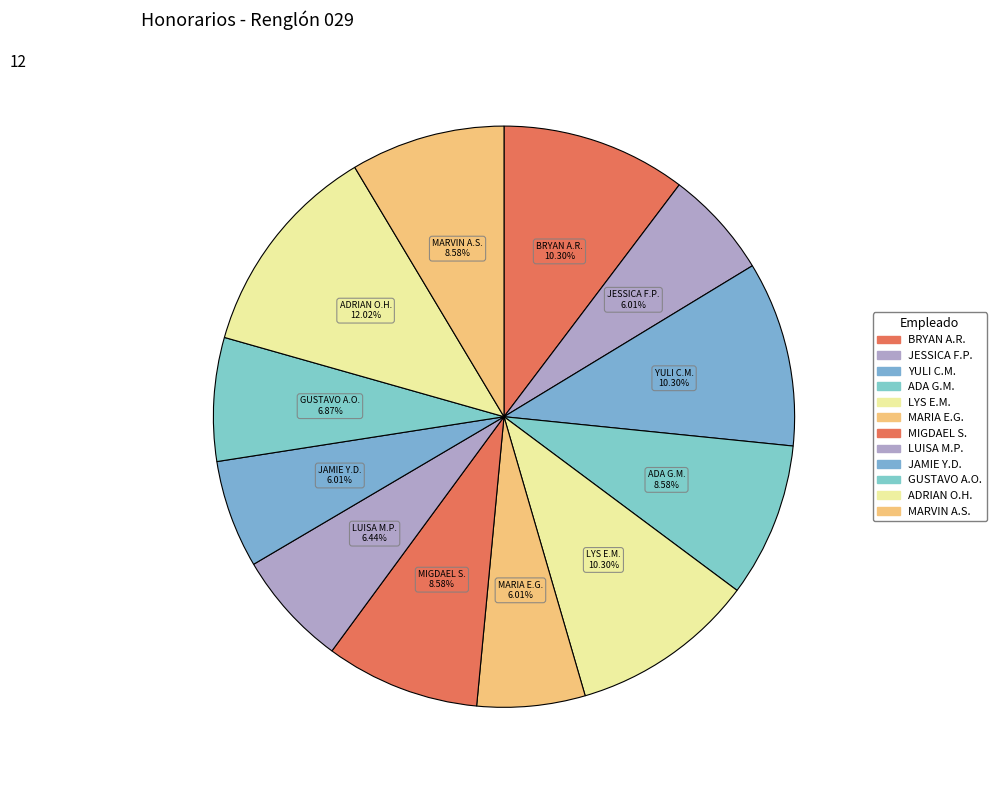

Approximately how many times larger is the value at YULI C.M. compared to BRYAN A.R.?

1.0